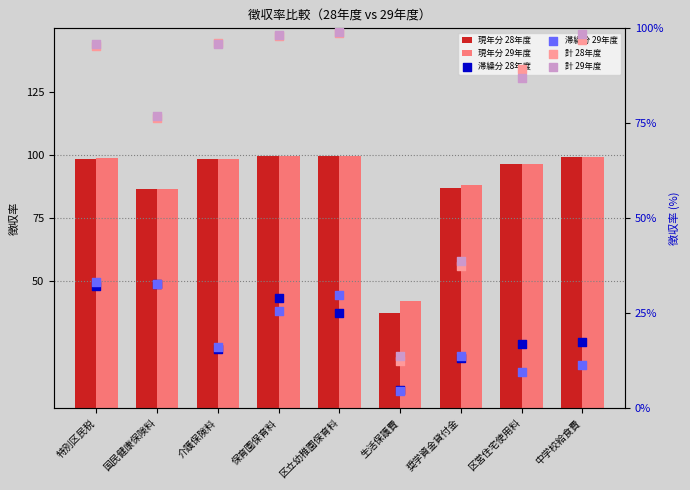

Which series has the largest total across all categories?

計 29年度